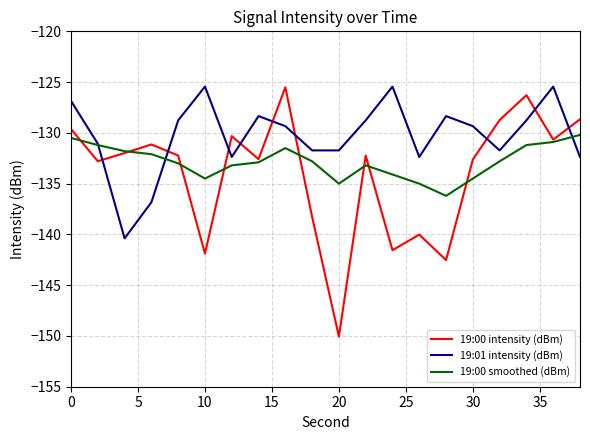

What is the difference between the maximum and minimum values in the 19:00 intensity (dBm) series?

24.6